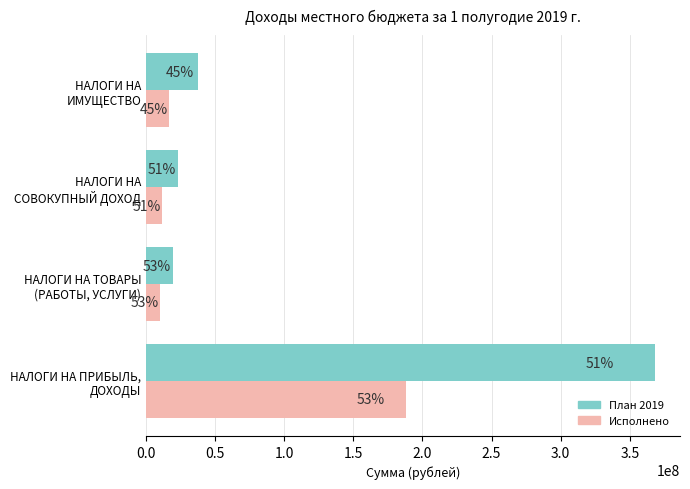

What is the difference between the maximum and minimum values in the Исполнено series?

177828173.1